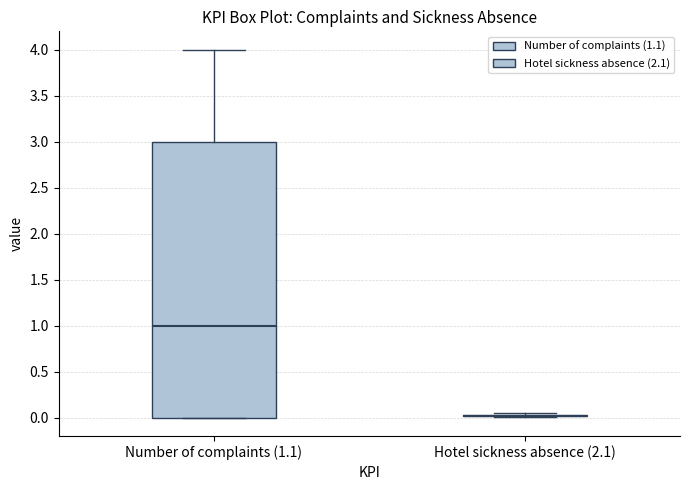

Comparing the boxes themselves (not the whiskers), which one is the tallest?

Number of complaints (1.1)